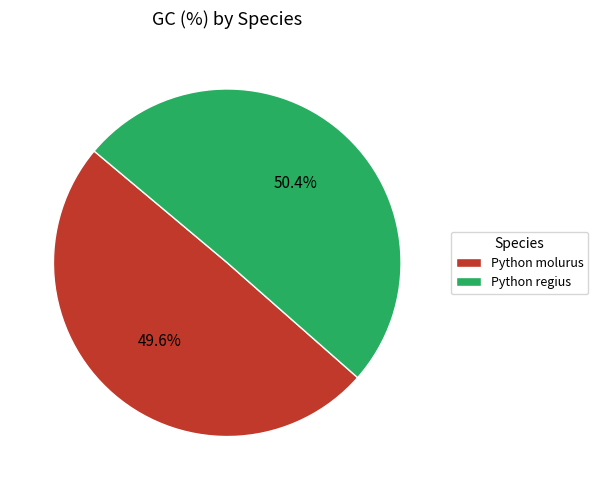

Do Python regius and Python molurus together represent more than half of the pie?

Yes